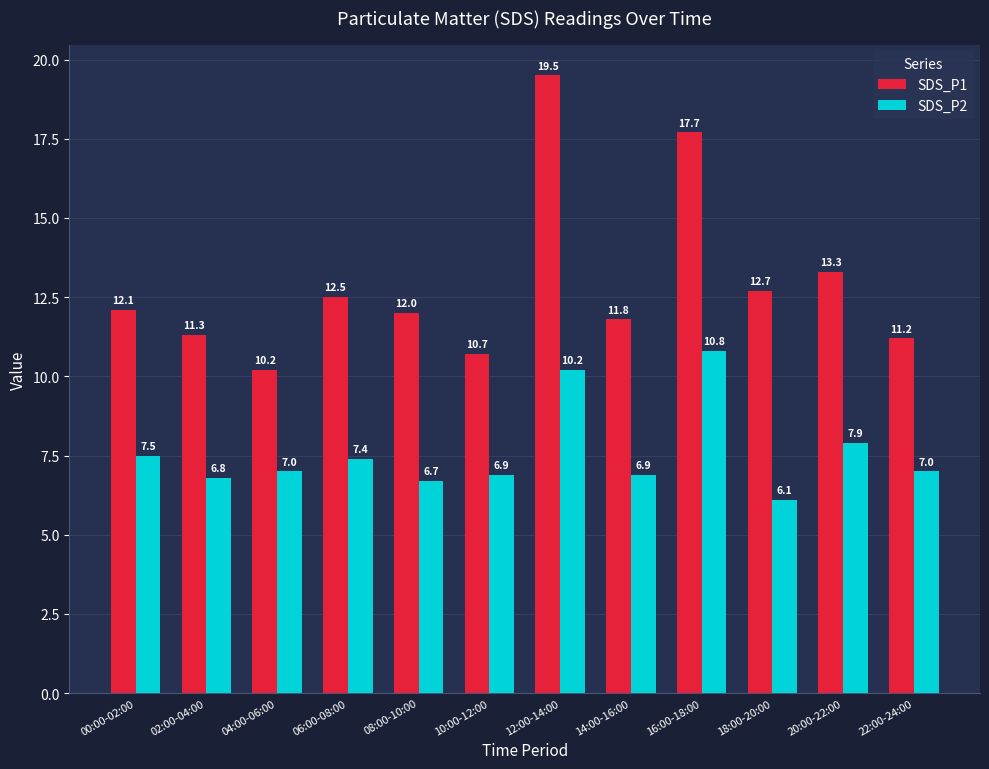

What is the sum of all SDS_P1 values?

155.0